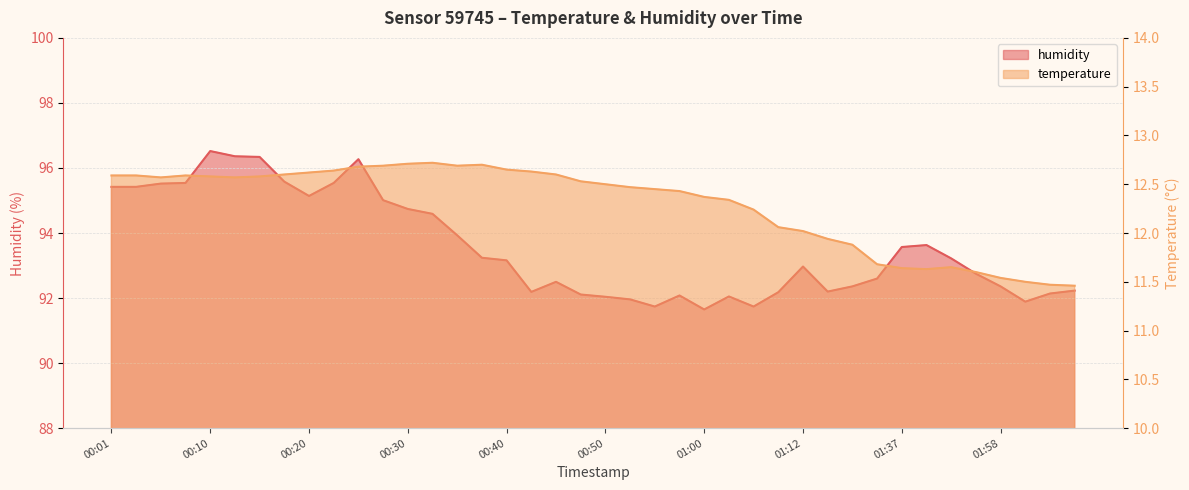

Where is temperature nearest to the value 12?

01:12